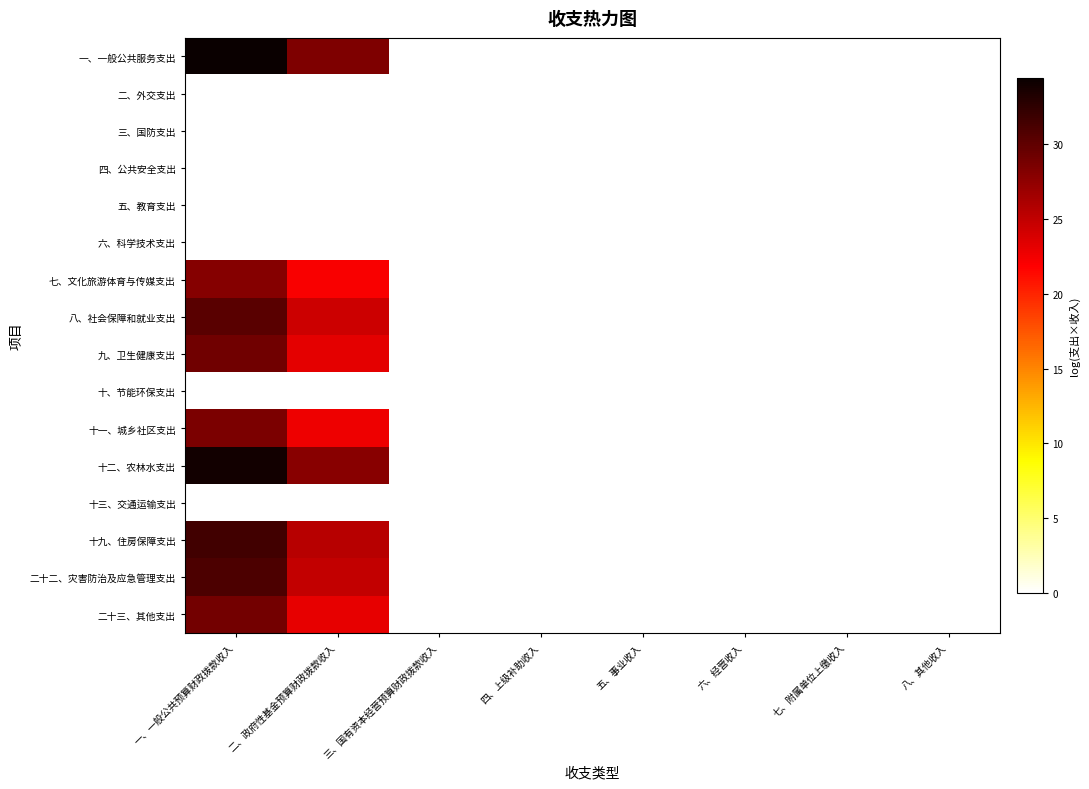

Reading right to left, transcribe all the data shown in this chart.

一、一般公共服务支出: 八、其他收入=0.0	七、附属单位上缴收入=0.0	六、经营收入=0.0	五、事业收入=0.0	四、上级补助收入=0.0	三、国有资本经营预算财政拨款收入=0.0	二、政府性基金预算财政拨款收入=28.5	一、一般公共预算财政拨款收入=34.4
二、外交支出: 八、其他收入=0.0	七、附属单位上缴收入=0.0	六、经营收入=0.0	五、事业收入=0.0	四、上级补助收入=0.0	三、国有资本经营预算财政拨款收入=0.0	二、政府性基金预算财政拨款收入=0.0	一、一般公共预算财政拨款收入=0.0
三、国防支出: 八、其他收入=0.0	七、附属单位上缴收入=0.0	六、经营收入=0.0	五、事业收入=0.0	四、上级补助收入=0.0	三、国有资本经营预算财政拨款收入=0.0	二、政府性基金预算财政拨款收入=0.0	一、一般公共预算财政拨款收入=0.0
四、公共安全支出: 八、其他收入=0.0	七、附属单位上缴收入=0.0	六、经营收入=0.0	五、事业收入=0.0	四、上级补助收入=0.0	三、国有资本经营预算财政拨款收入=0.0	二、政府性基金预算财政拨款收入=0.0	一、一般公共预算财政拨款收入=0.0
五、教育支出: 八、其他收入=0.0	七、附属单位上缴收入=0.0	六、经营收入=0.0	五、事业收入=0.0	四、上级补助收入=0.0	三、国有资本经营预算财政拨款收入=0.0	二、政府性基金预算财政拨款收入=0.0	一、一般公共预算财政拨款收入=0.0
六、科学技术支出: 八、其他收入=0.0	七、附属单位上缴收入=0.0	六、经营收入=0.0	五、事业收入=0.0	四、上级补助收入=0.0	三、国有资本经营预算财政拨款收入=0.0	二、政府性基金预算财政拨款收入=0.0	一、一般公共预算财政拨款收入=0.0
七、文化旅游体育与传媒支出: 八、其他收入=0.0	七、附属单位上缴收入=0.0	六、经营收入=0.0	五、事业收入=0.0	四、上级补助收入=0.0	三、国有资本经营预算财政拨款收入=0.0	二、政府性基金预算财政拨款收入=22.1	一、一般公共预算财政拨款收入=28.1
八、社会保障和就业支出: 八、其他收入=0.0	七、附属单位上缴收入=0.0	六、经营收入=0.0	五、事业收入=0.0	四、上级补助收入=0.0	三、国有资本经营预算财政拨款收入=0.0	二、政府性基金预算财政拨款收入=24.4	一、一般公共预算财政拨款收入=30.3
九、卫生健康支出: 八、其他收入=0.0	七、附属单位上缴收入=0.0	六、经营收入=0.0	五、事业收入=0.0	四、上级补助收入=0.0	三、国有资本经营预算财政拨款收入=0.0	二、政府性基金预算财政拨款收入=23.1	一、一般公共预算财政拨款收入=29.1
十、节能环保支出: 八、其他收入=0.0	七、附属单位上缴收入=0.0	六、经营收入=0.0	五、事业收入=0.0	四、上级补助收入=0.0	三、国有资本经营预算财政拨款收入=0.0	二、政府性基金预算财政拨款收入=0.0	一、一般公共预算财政拨款收入=0.0
十一、城乡社区支出: 八、其他收入=0.0	七、附属单位上缴收入=0.0	六、经营收入=0.0	五、事业收入=0.0	四、上级补助收入=0.0	三、国有资本经营预算财政拨款收入=0.0	二、政府性基金预算财政拨款收入=22.7	一、一般公共预算财政拨款收入=28.6
十二、农林水支出: 八、其他收入=0.0	七、附属单位上缴收入=0.0	六、经营收入=0.0	五、事业收入=0.0	四、上级补助收入=0.0	三、国有资本经营预算财政拨款收入=0.0	二、政府性基金预算财政拨款收入=28.0	一、一般公共预算财政拨款收入=33.9
十三、交通运输支出: 八、其他收入=0.0	七、附属单位上缴收入=0.0	六、经营收入=0.0	五、事业收入=0.0	四、上级补助收入=0.0	三、国有资本经营预算财政拨款收入=0.0	二、政府性基金预算财政拨款收入=0.0	一、一般公共预算财政拨款收入=0.0
十九、住房保障支出: 八、其他收入=0.0	七、附属单位上缴收入=0.0	六、经营收入=0.0	五、事业收入=0.0	四、上级补助收入=0.0	三、国有资本经营预算财政拨款收入=0.0	二、政府性基金预算财政拨款收入=25.5	一、一般公共预算财政拨款收入=31.5
二十二、灾害防治及应急管理支出: 八、其他收入=0.0	七、附属单位上缴收入=0.0	六、经营收入=0.0	五、事业收入=0.0	四、上级补助收入=0.0	三、国有资本经营预算财政拨款收入=0.0	二、政府性基金预算财政拨款收入=25.0	一、一般公共预算财政拨款收入=30.9
二十三、其他支出: 八、其他收入=0.0	七、附属单位上缴收入=0.0	六、经营收入=0.0	五、事业收入=0.0	四、上级补助收入=0.0	三、国有资本经营预算财政拨款收入=0.0	二、政府性基金预算财政拨款收入=23.0	一、一般公共预算财政拨款收入=29.0